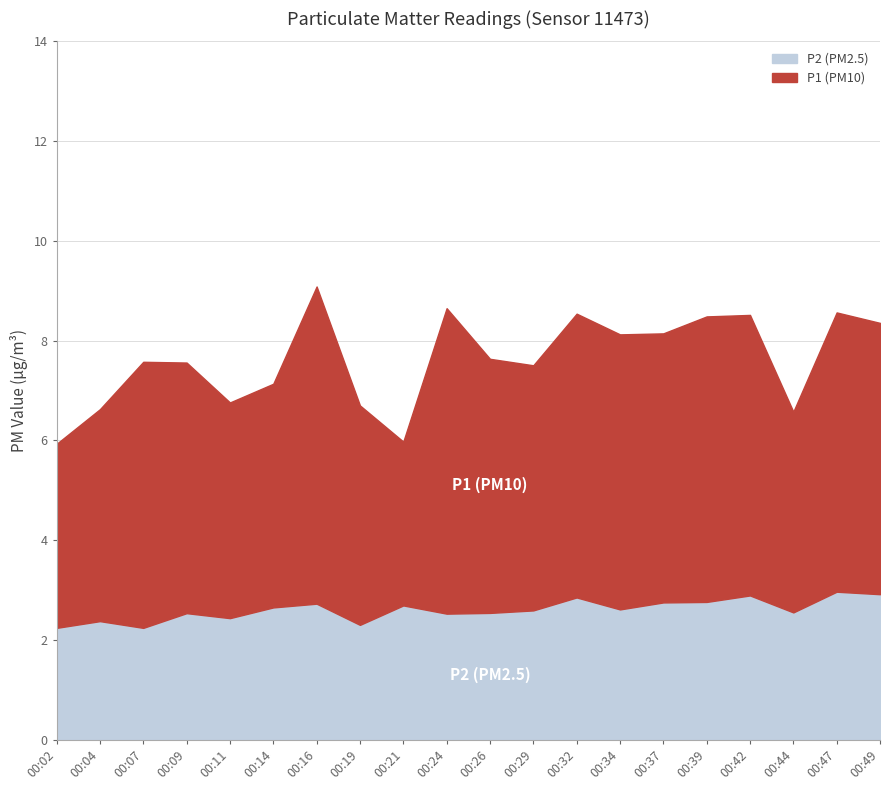

True or false: P2 (PM2.5) has a value of 0.9 at 00:14.

False